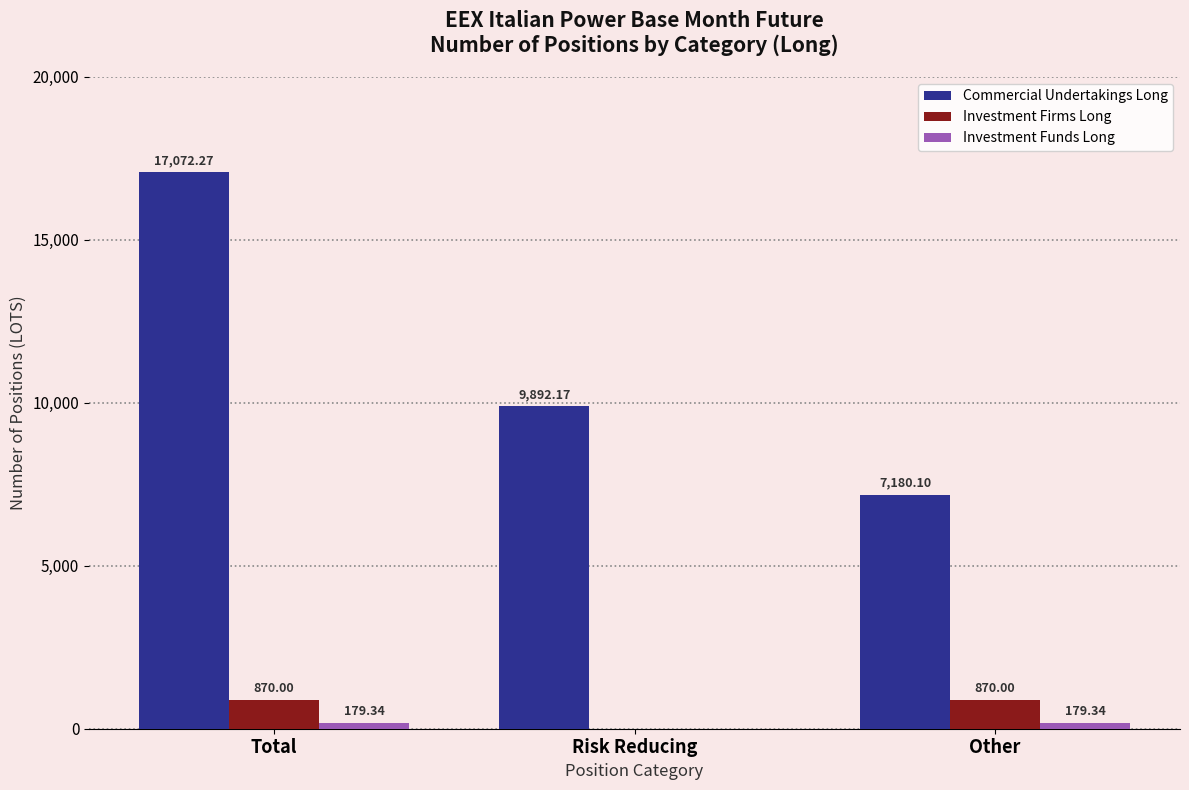

What is the total value across all series at Other?

8229.4